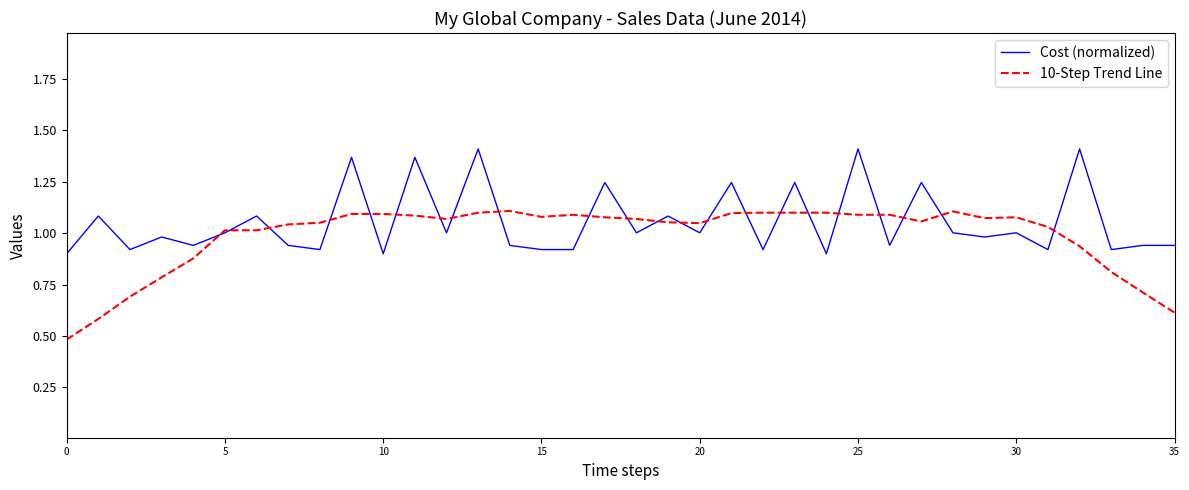

What is the lowest value of the 10-Step Trend Line series?

0.5